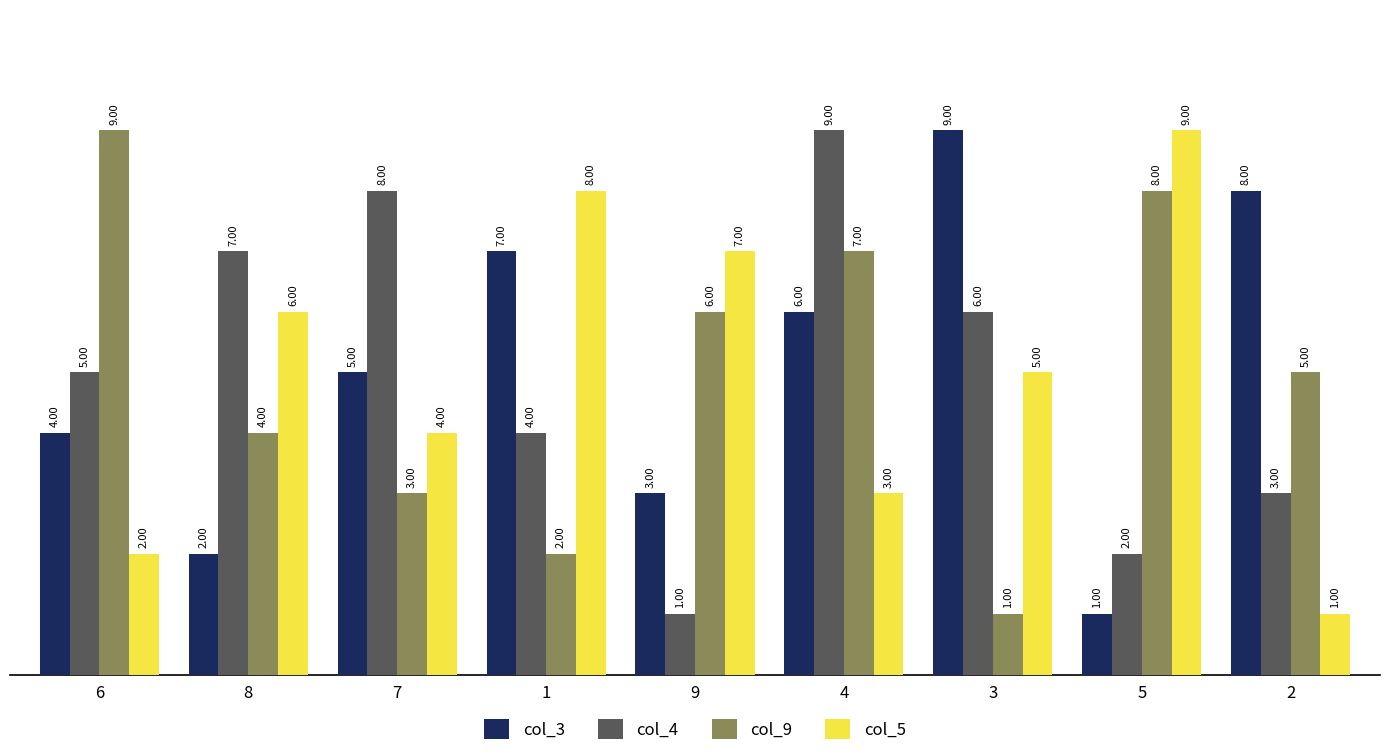

Reading left to right, transcribe all the data shown in this chart.

col_3: 4	2	5	7	3	6	9	1	8
col_4: 5	7	8	4	1	9	6	2	3
col_9: 9	4	3	2	6	7	1	8	5
col_5: 2	6	4	8	7	3	5	9	1